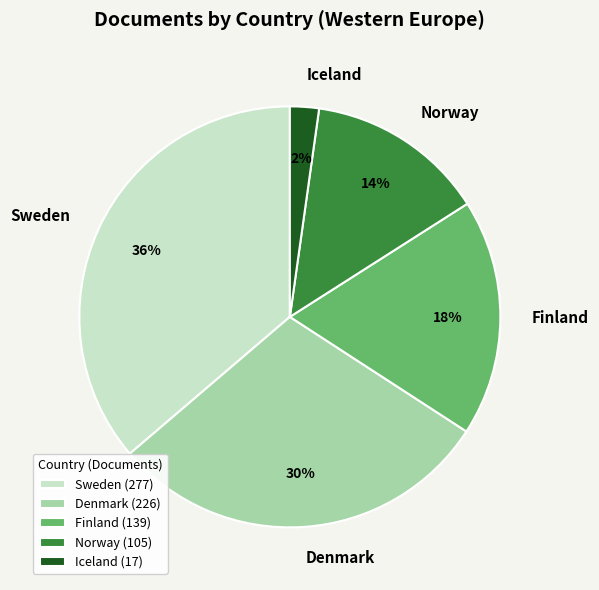

To the nearest percent, what is the difference between the largest and smallest slice percentages?

34%